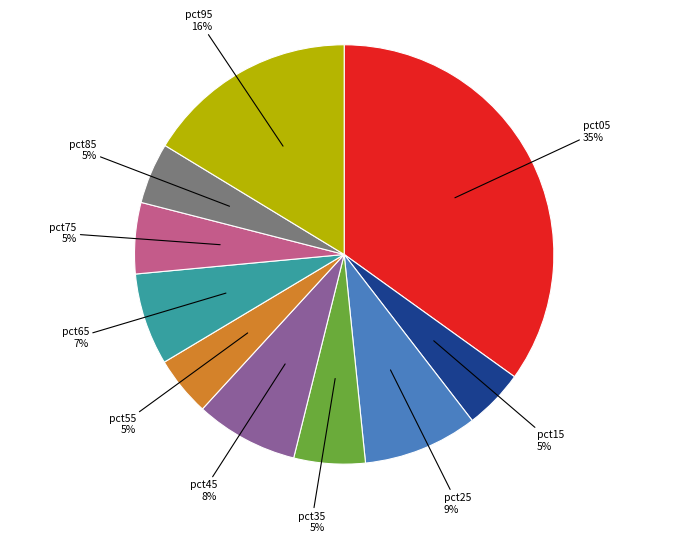

To the nearest percent, what is the average slice percentage?

10%